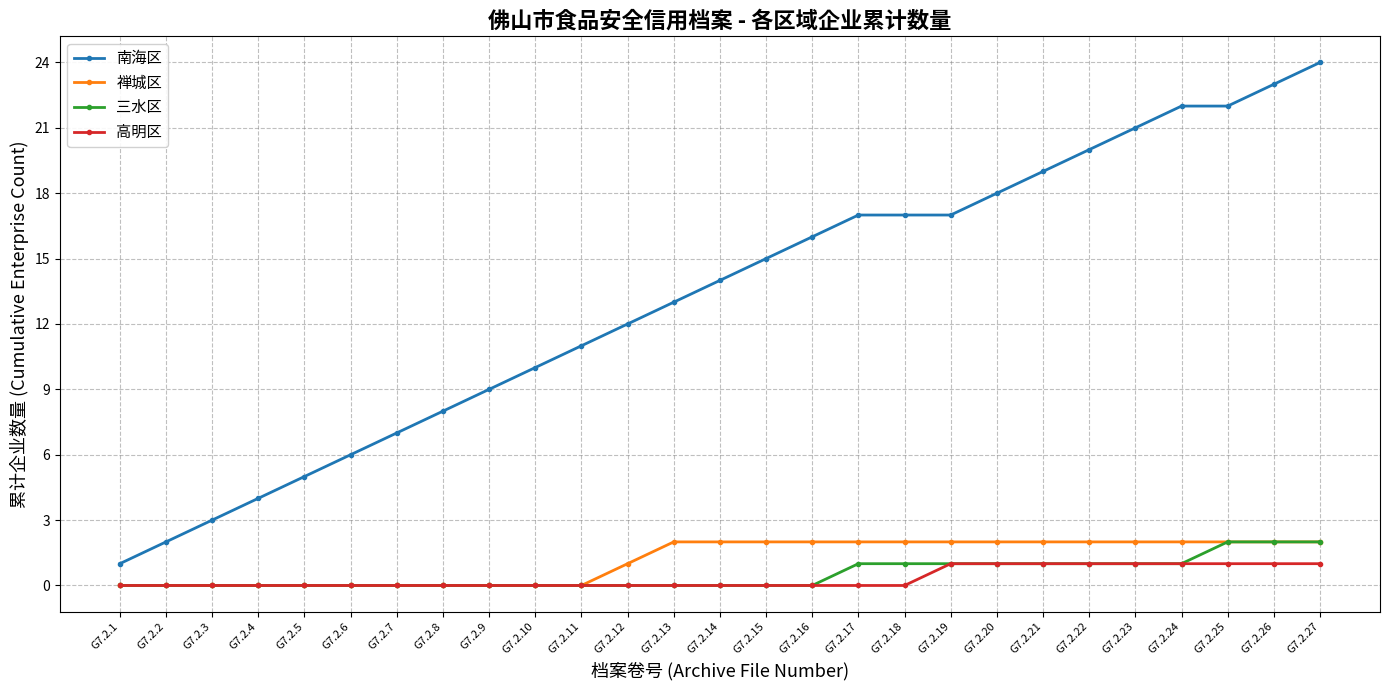

True or false: 禅城区 has a value of 1 at G7.2.3.

False